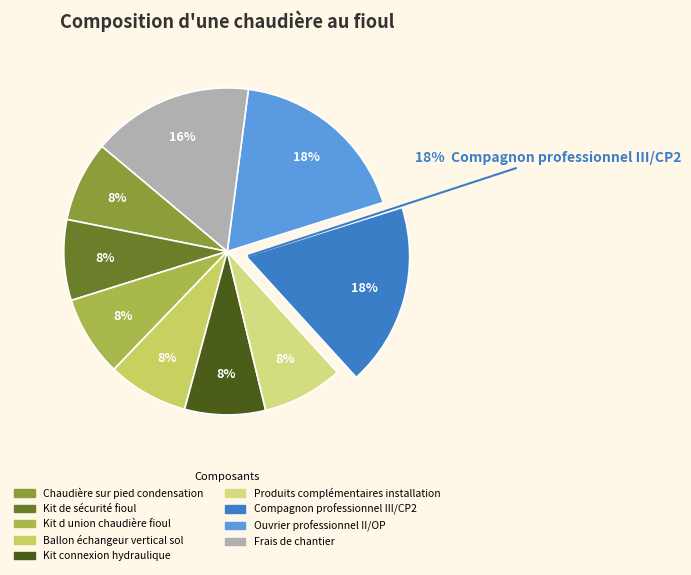

What percentage do Kit de sécurité fioul and Kit d union chaudière fioul together represent?

16.0%